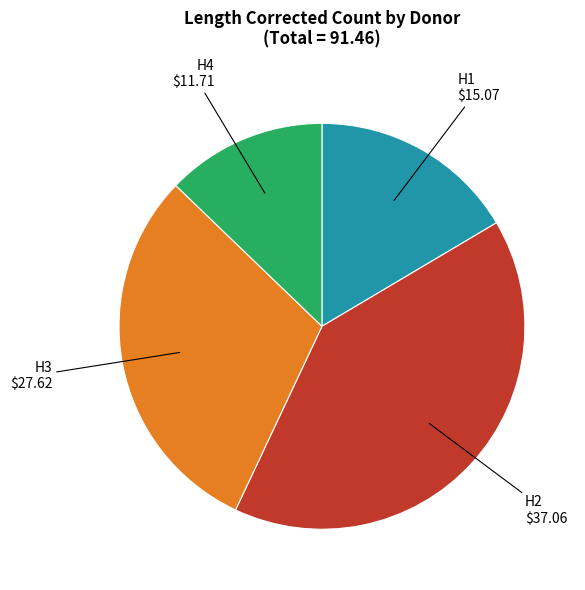

Is H4 the majority of the pie?

No